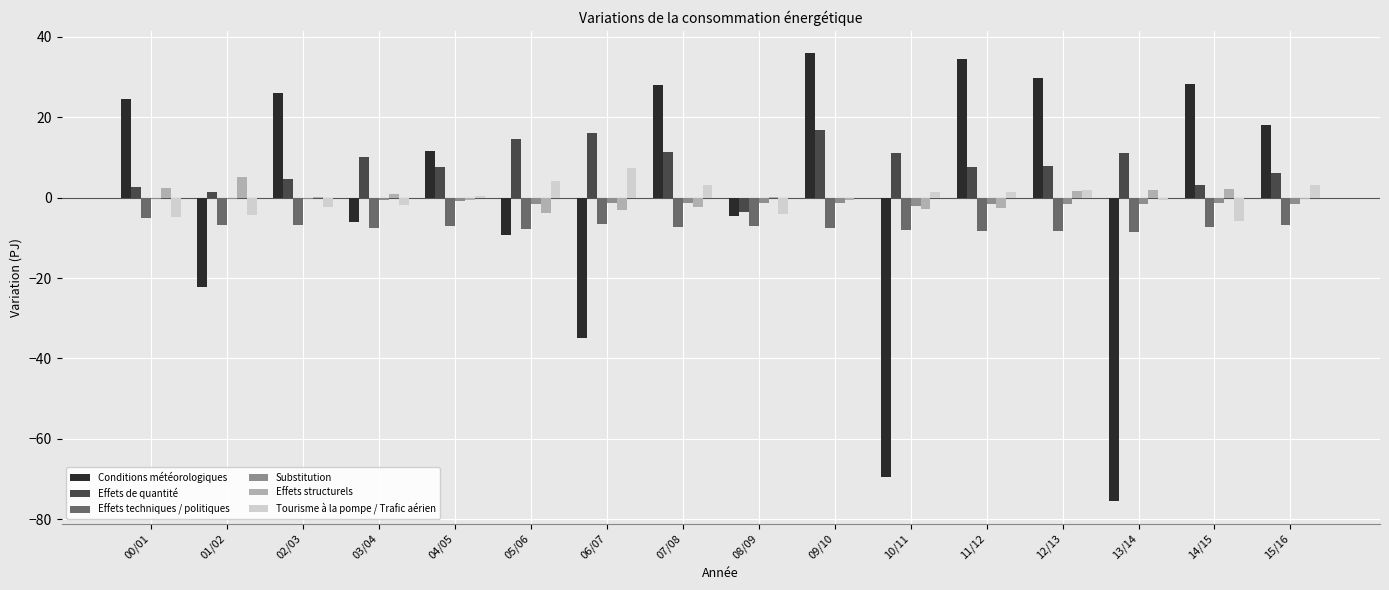

At which label does Tourisme à la pompe / Trafic aérien reach its peak?

06/07